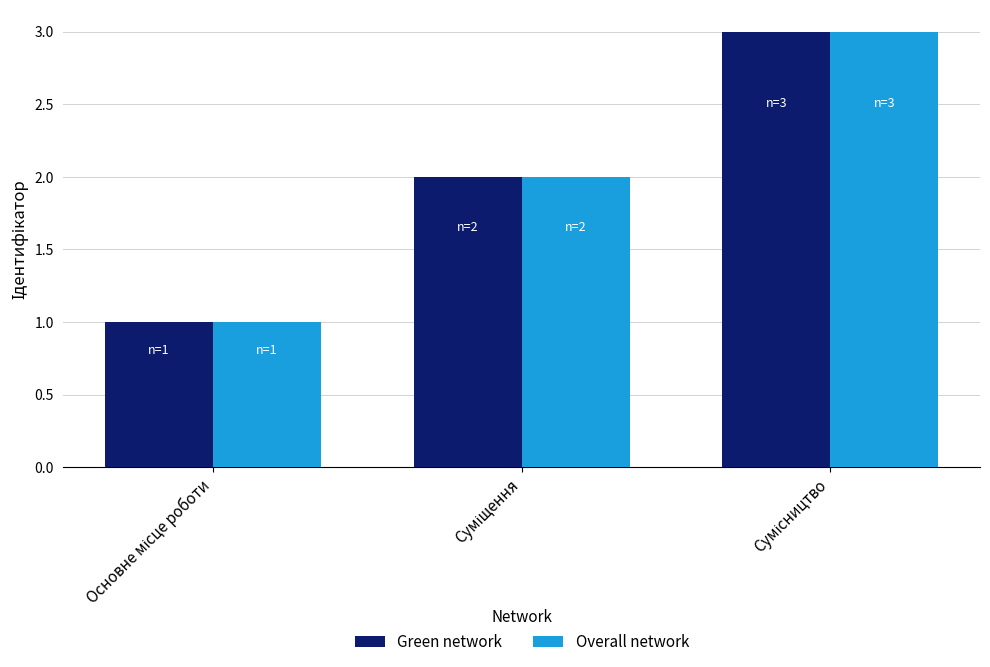

What is the sum of all Green network values?

6